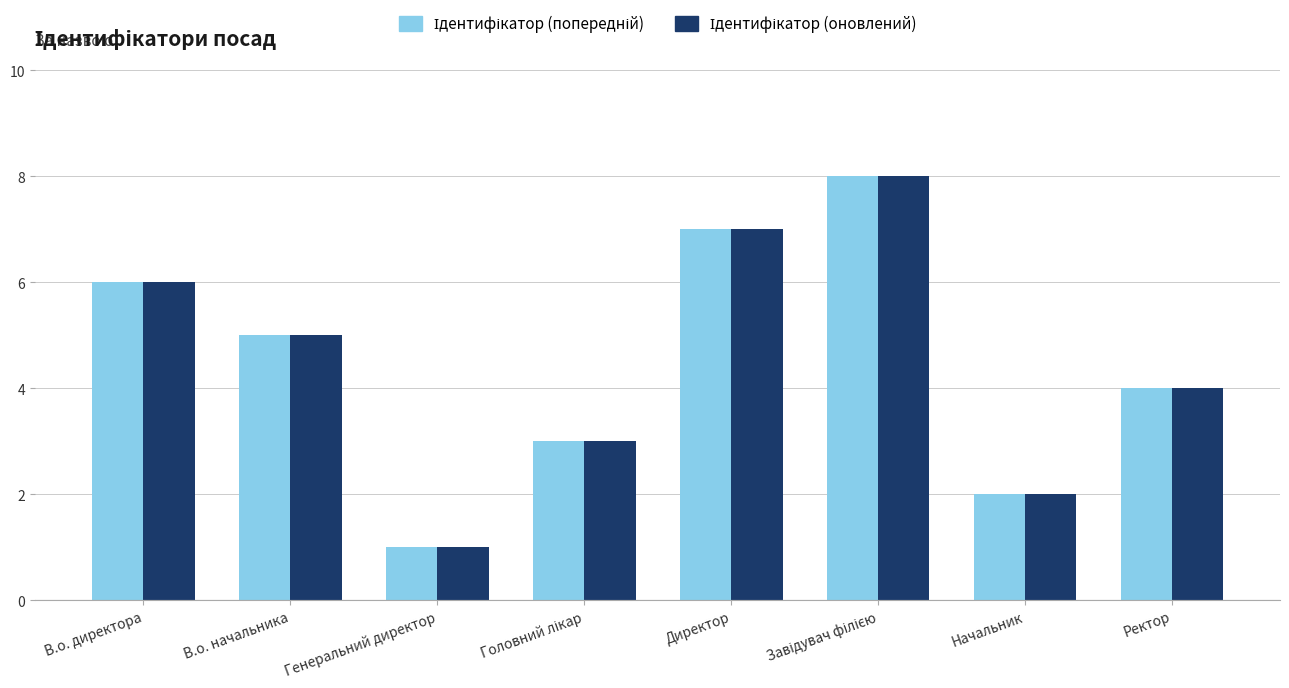

How many categories are shown in the chart?

8